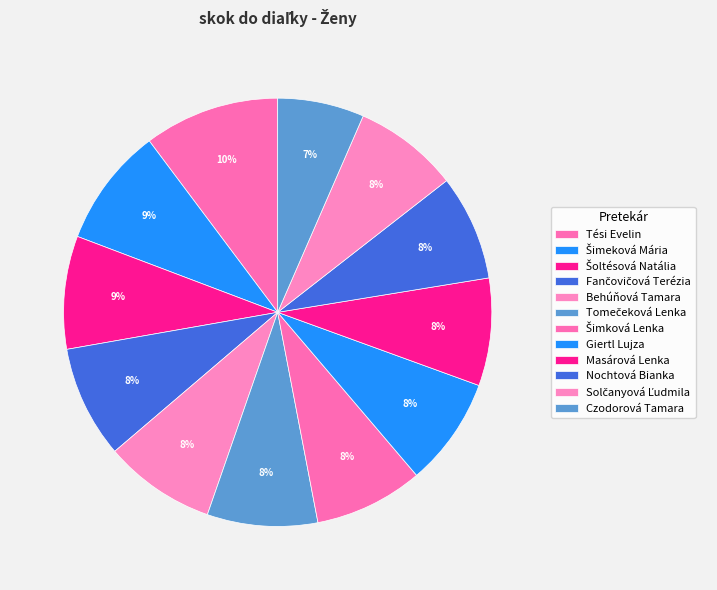

How many slices are in this pie chart?

12